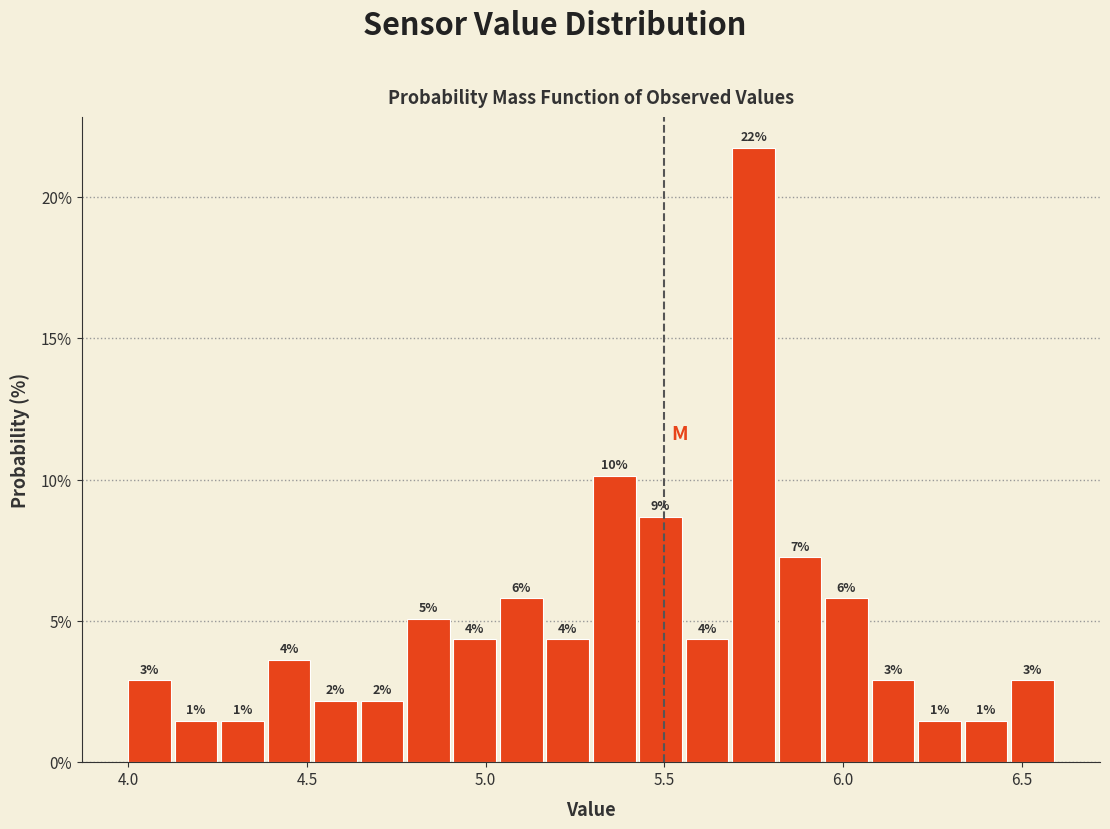

Around what value on the x-axis is the tallest bar? Give the approximate position of its centre, as read against the axis.

5.75